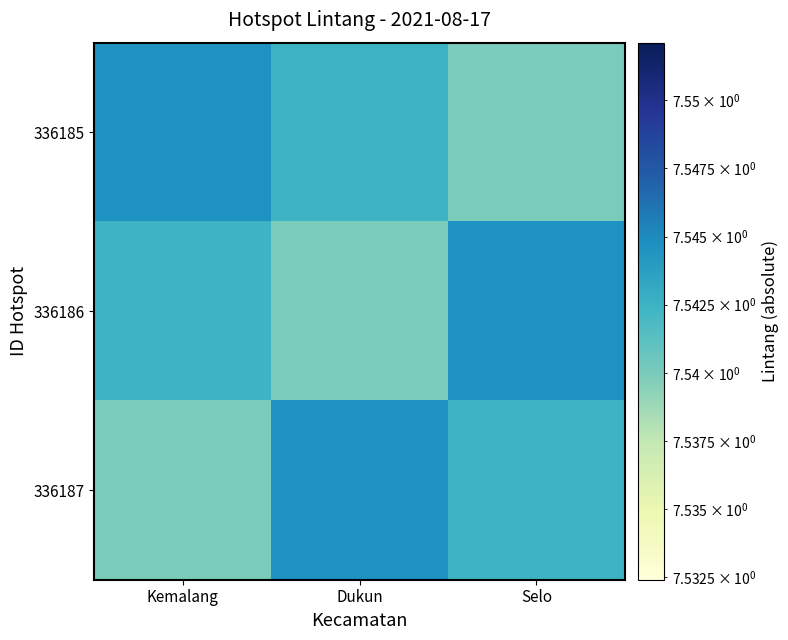

Reading left to right, what are all the values shown in this chart?

336185: Kemalang=7.5	Dukun=7.5	Selo=7.5
336186: Kemalang=7.5	Dukun=7.5	Selo=7.5
336187: Kemalang=7.5	Dukun=7.5	Selo=7.5